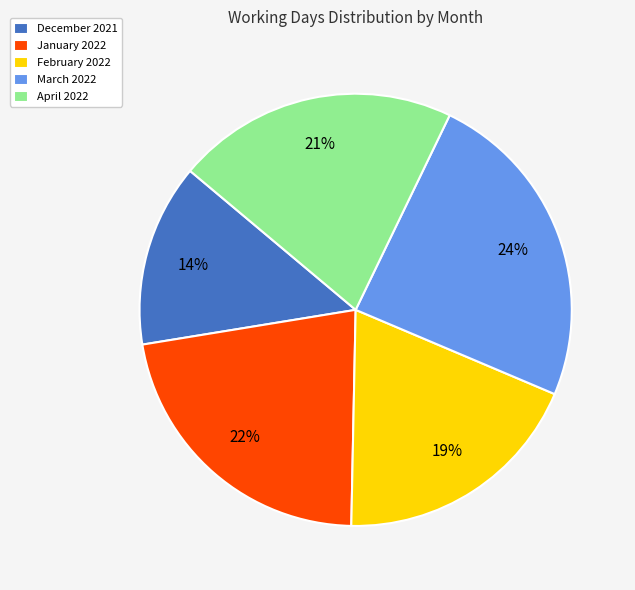

True or false: April 2022 accounts for 21% of the total.

True